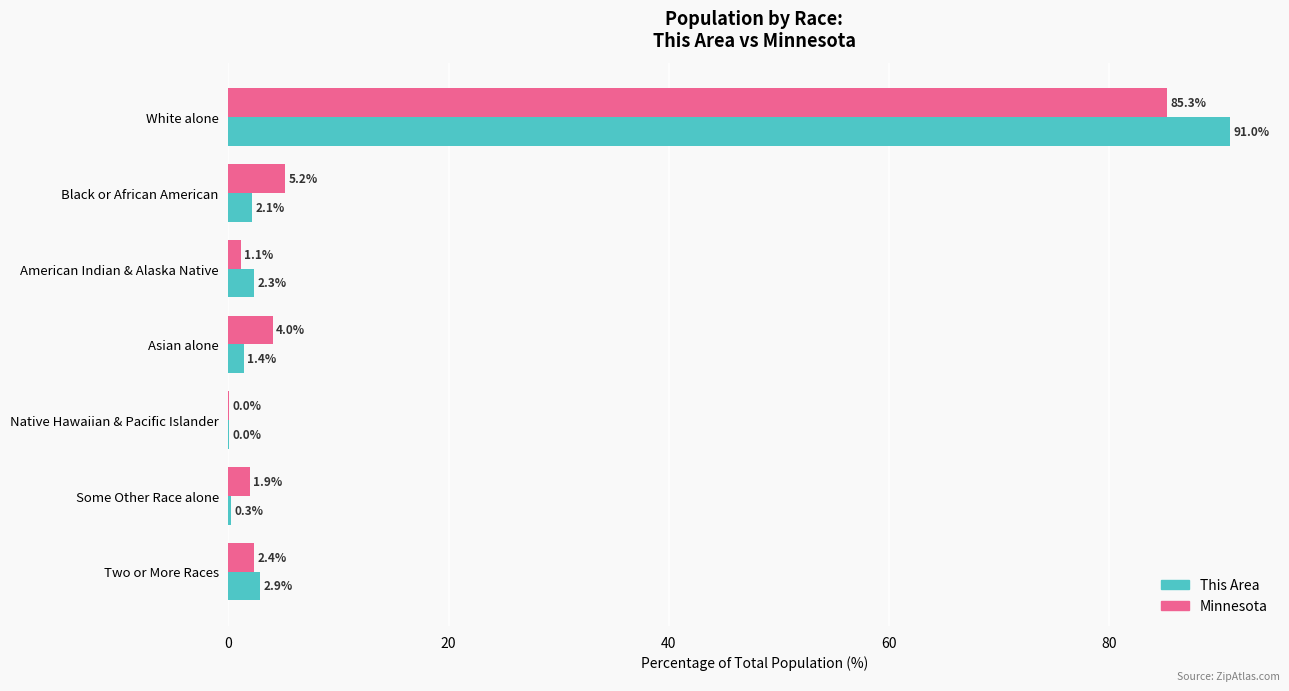

At which label is Minnesota closest to 42?

Black or African American